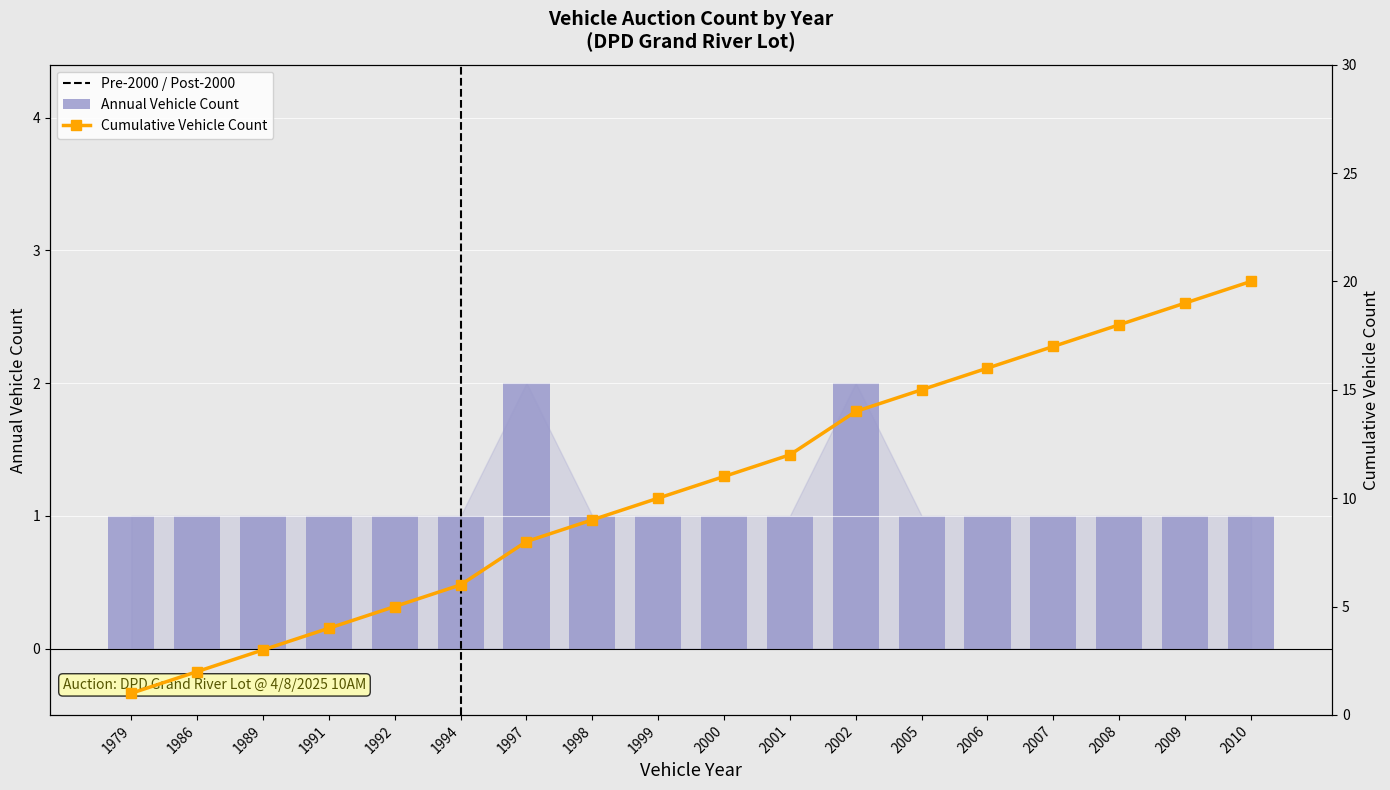

What is the difference between the second highest and second lowest values in the Vehicles by Year (count) series?

1